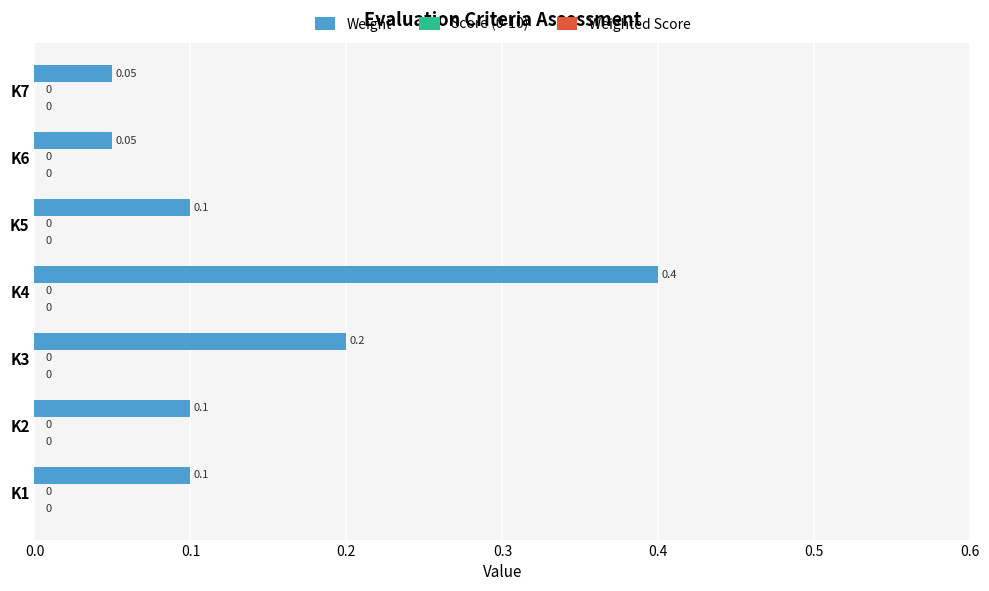

Which has a higher value, K3 or K2?

K3